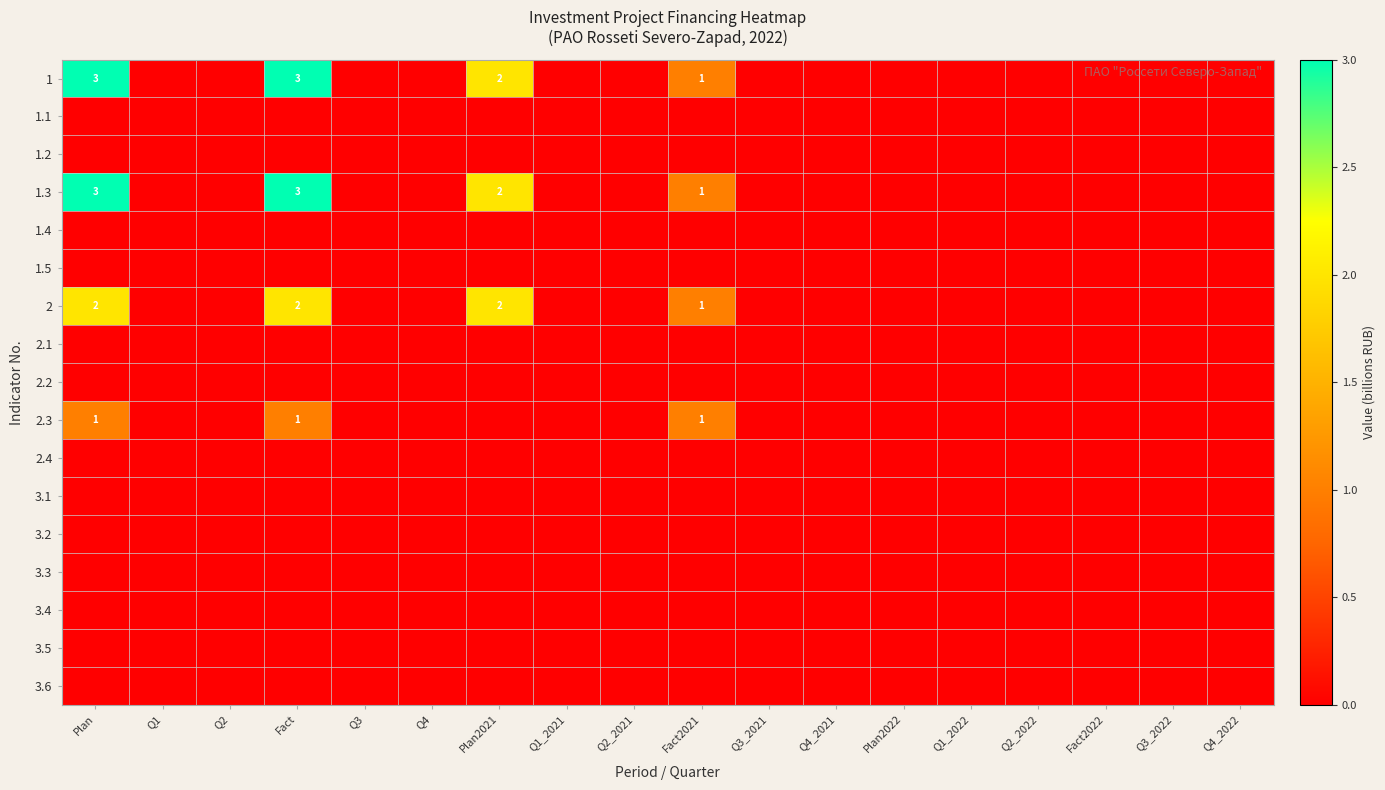

The 2.2 series shows 0 at Q3. True or false?

True